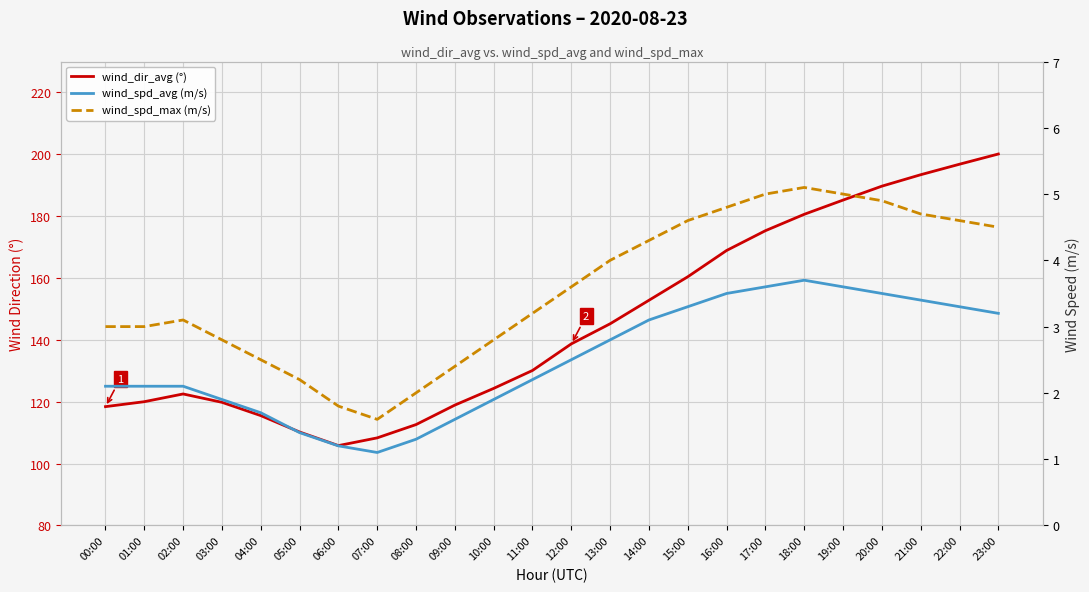

What is the label of the 24th point from the left?

23:00